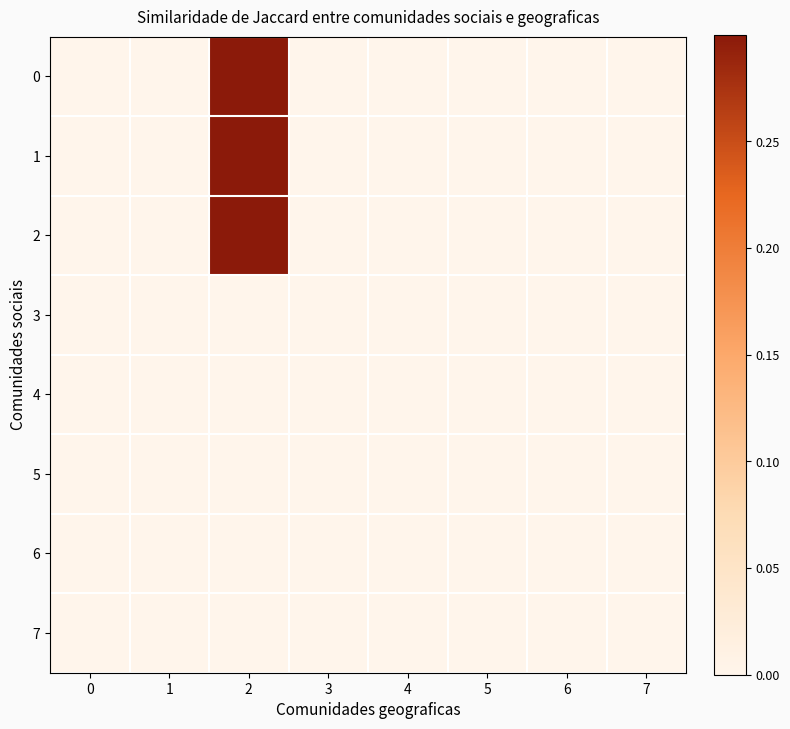

Rank the series by their maximum value, from lowest to highest.

3, 4, 5, 6, 7, 0, 1, 2